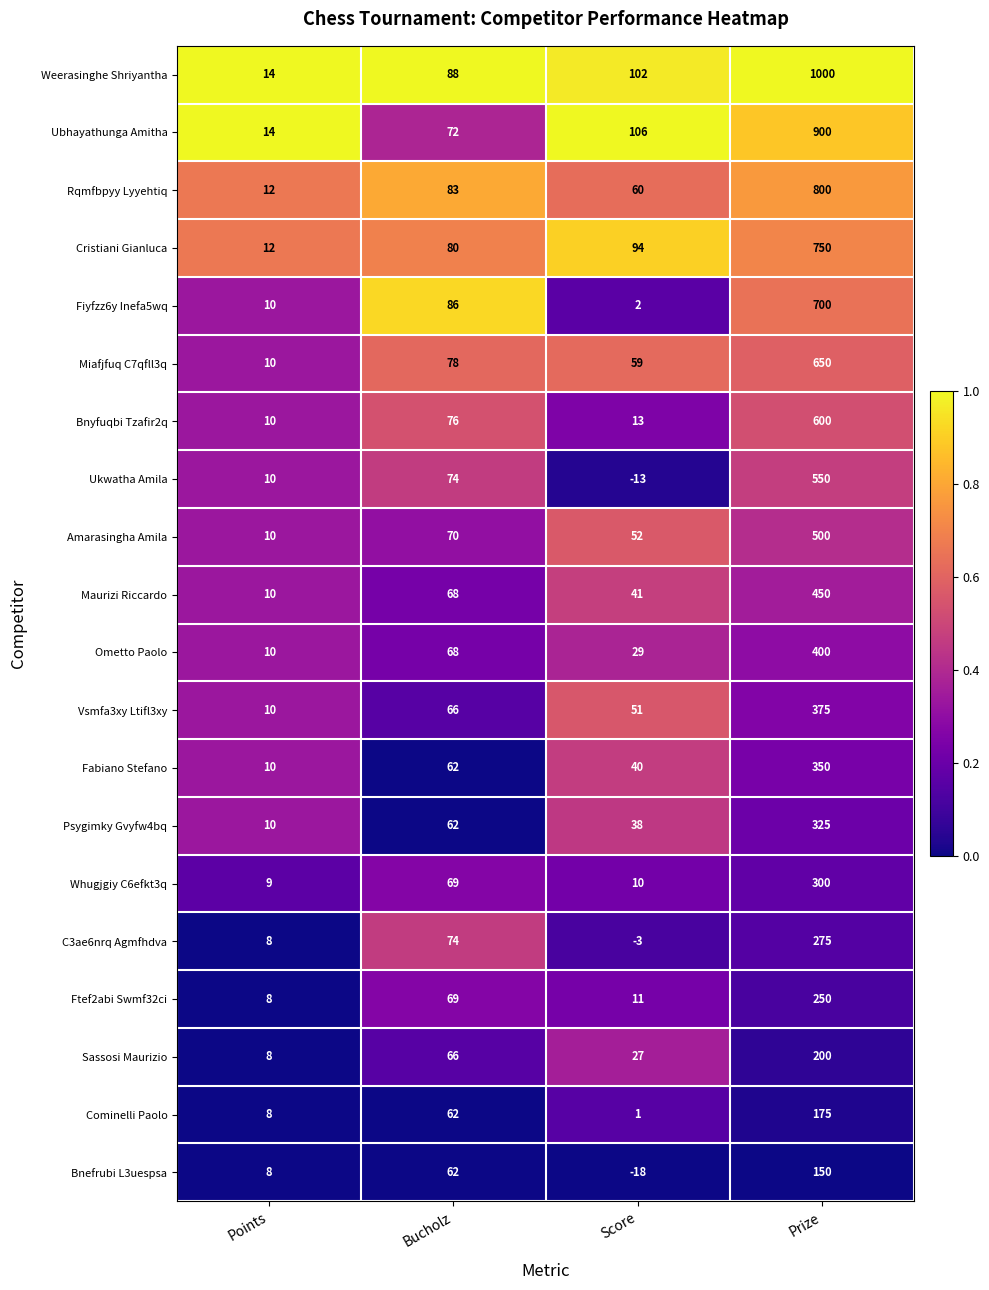

Count the number of data series in this chart.

20